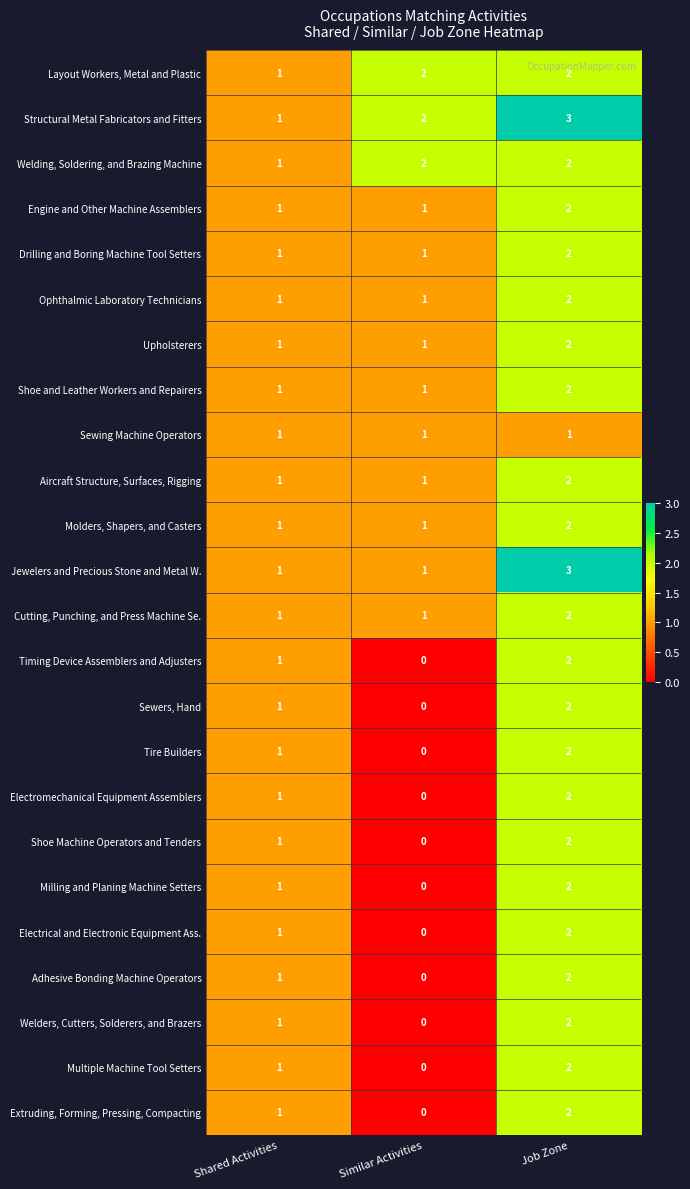

Is it true that Electromechanical Equipment Assemblers equals 4 at Job Zone?

False